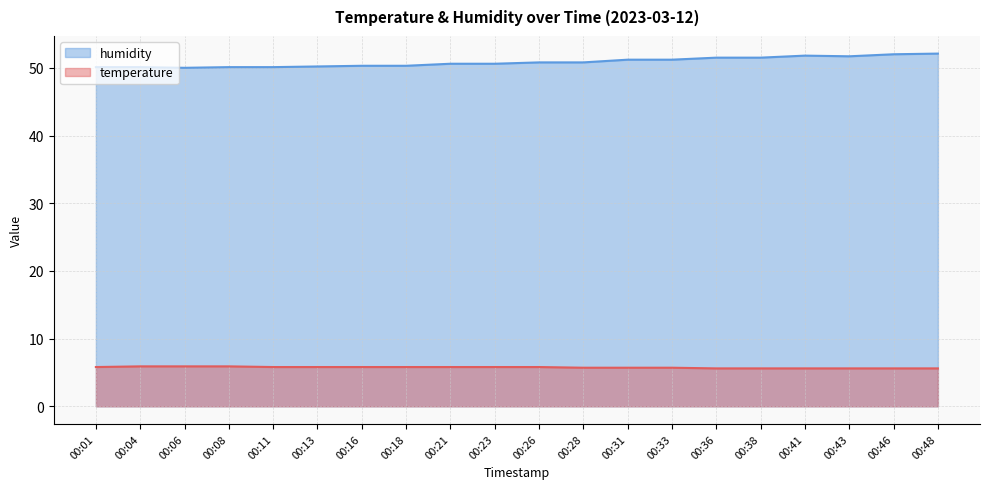

What is the value of the temperature point at the 9th from the left?

5.8